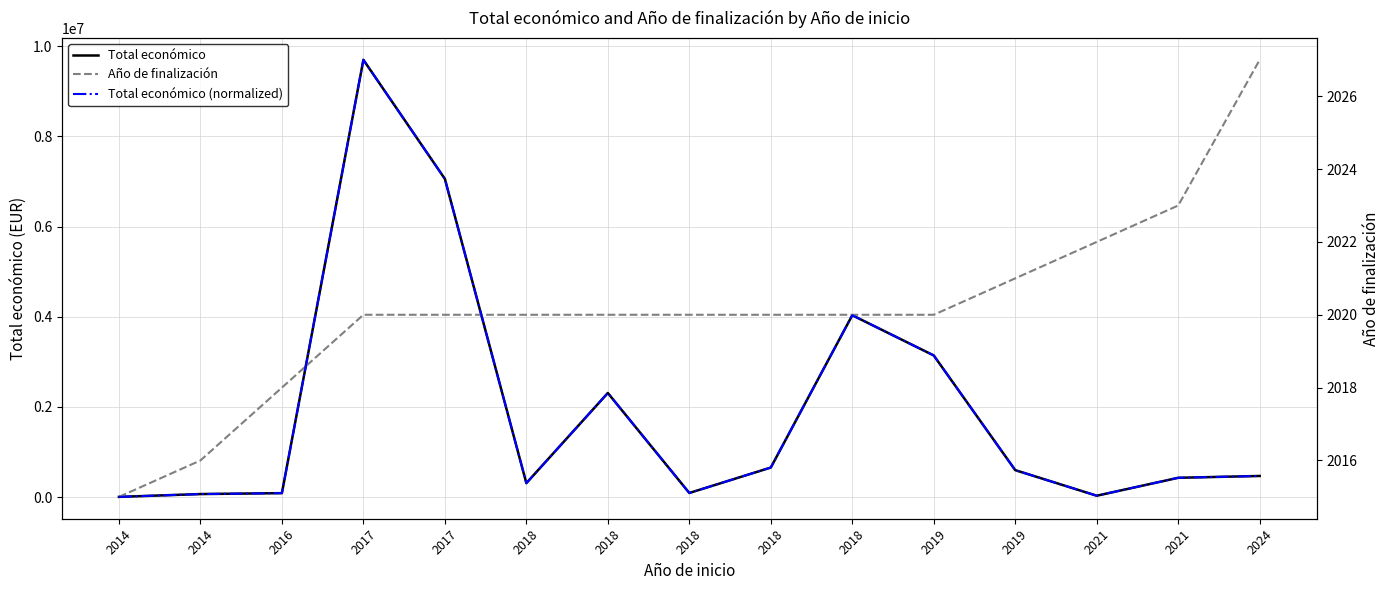

The value of Año de finalización at 2018 is 2020.0. True or false?

True